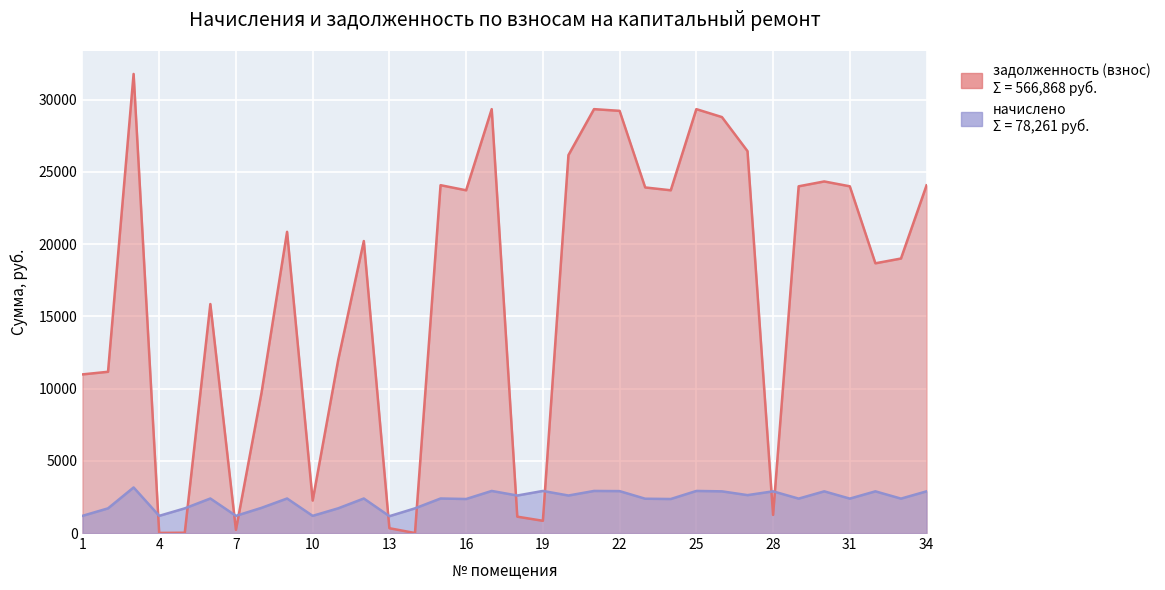

List the labels in order of начислено value, largest first.

3, 17, 19, 21, 25, 22, 26, 28, 30, 32, 34, 27, 18, 20, 6, 9, 12, 15, 29, 31, 33, 23, 16, 24, 8, 11, 2, 5, 14, 1, 4, 7, 10, 13